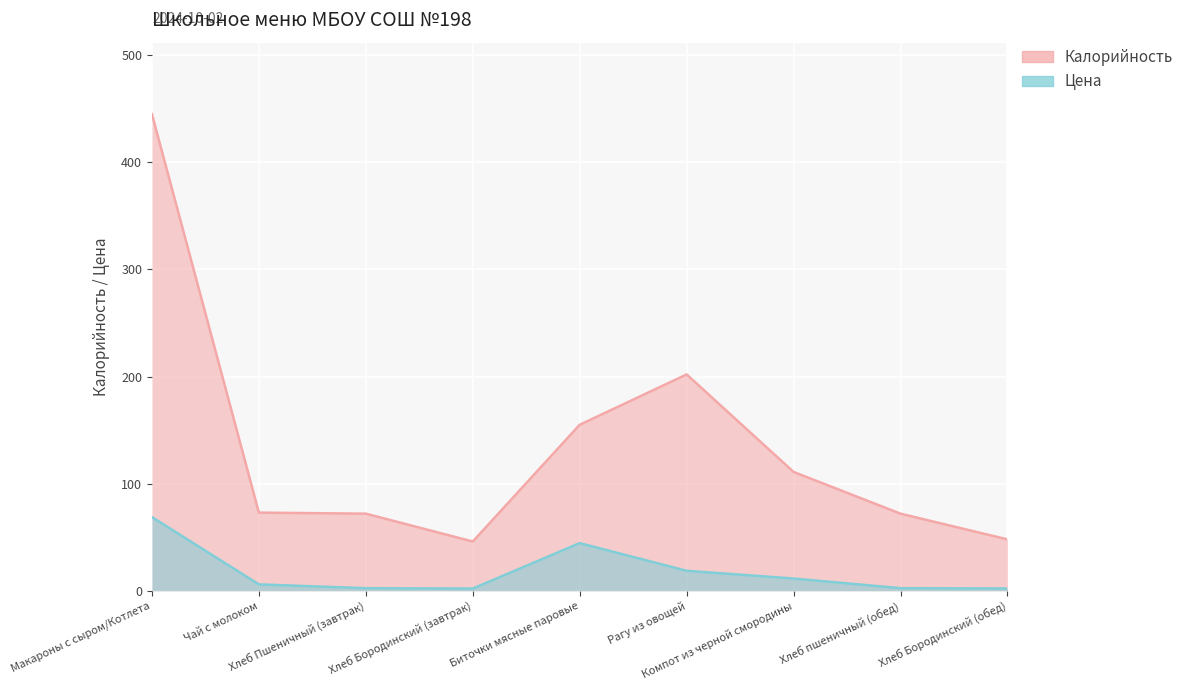

What is the maximum value for Калорийность?

445.0